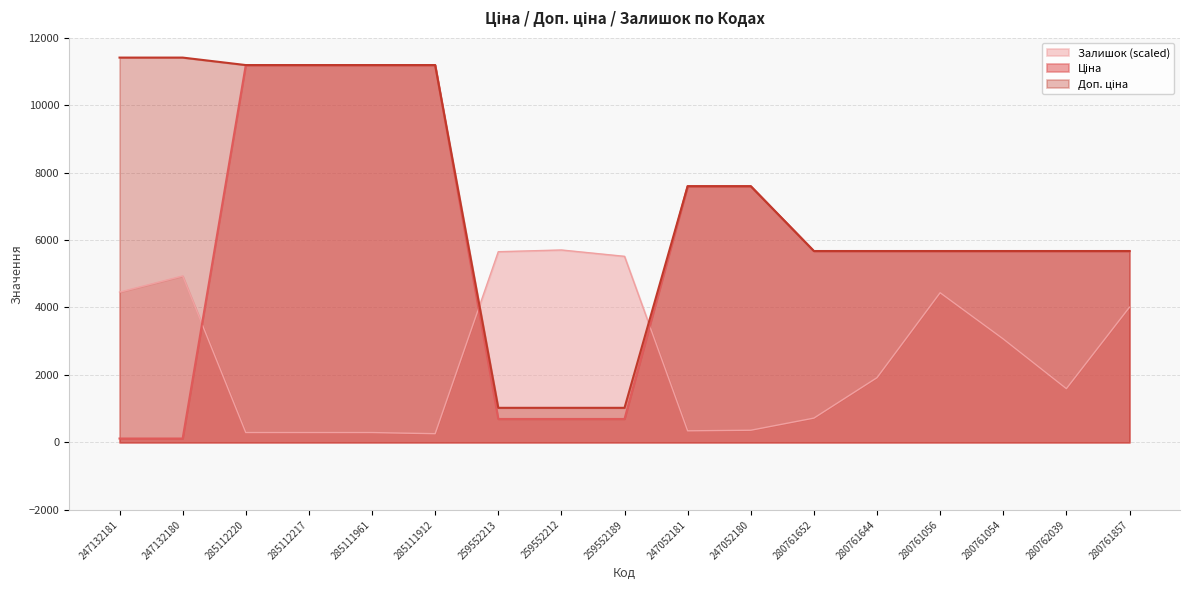

How many data points in Залишок are above 1918?

9